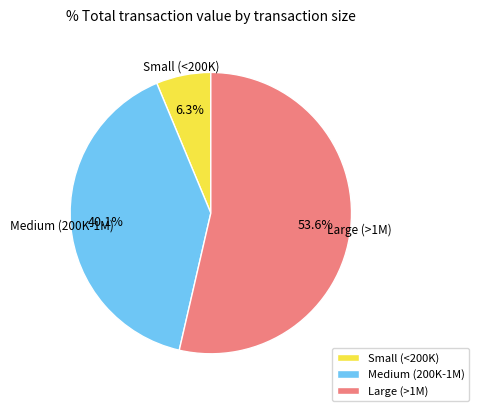

What portion of the pie excludes Small (<200K)?

93.7%